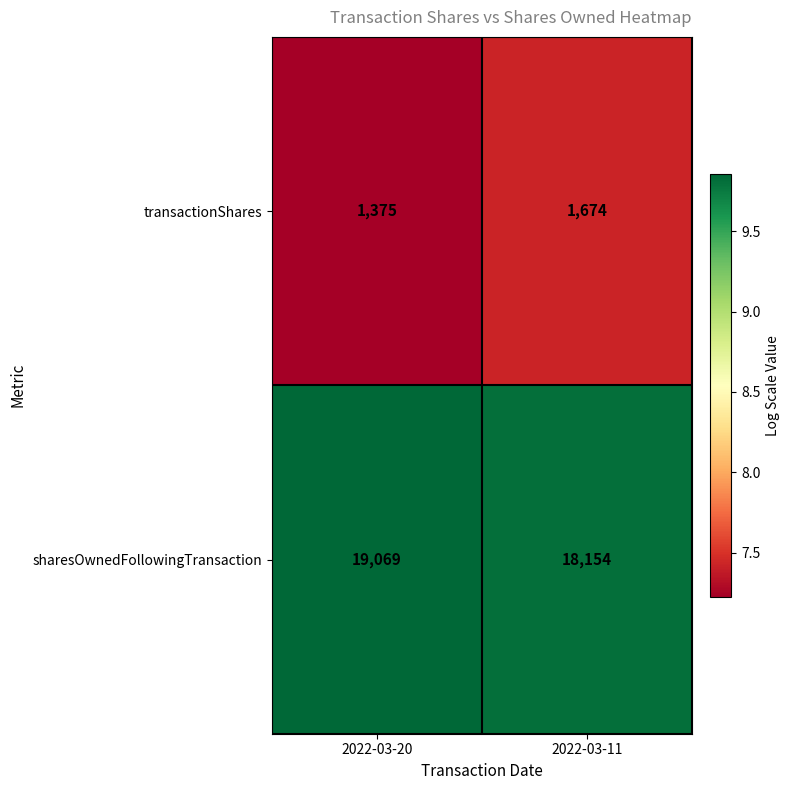

What is the sum of all sharesOwnedFollowingTransaction values?

37223